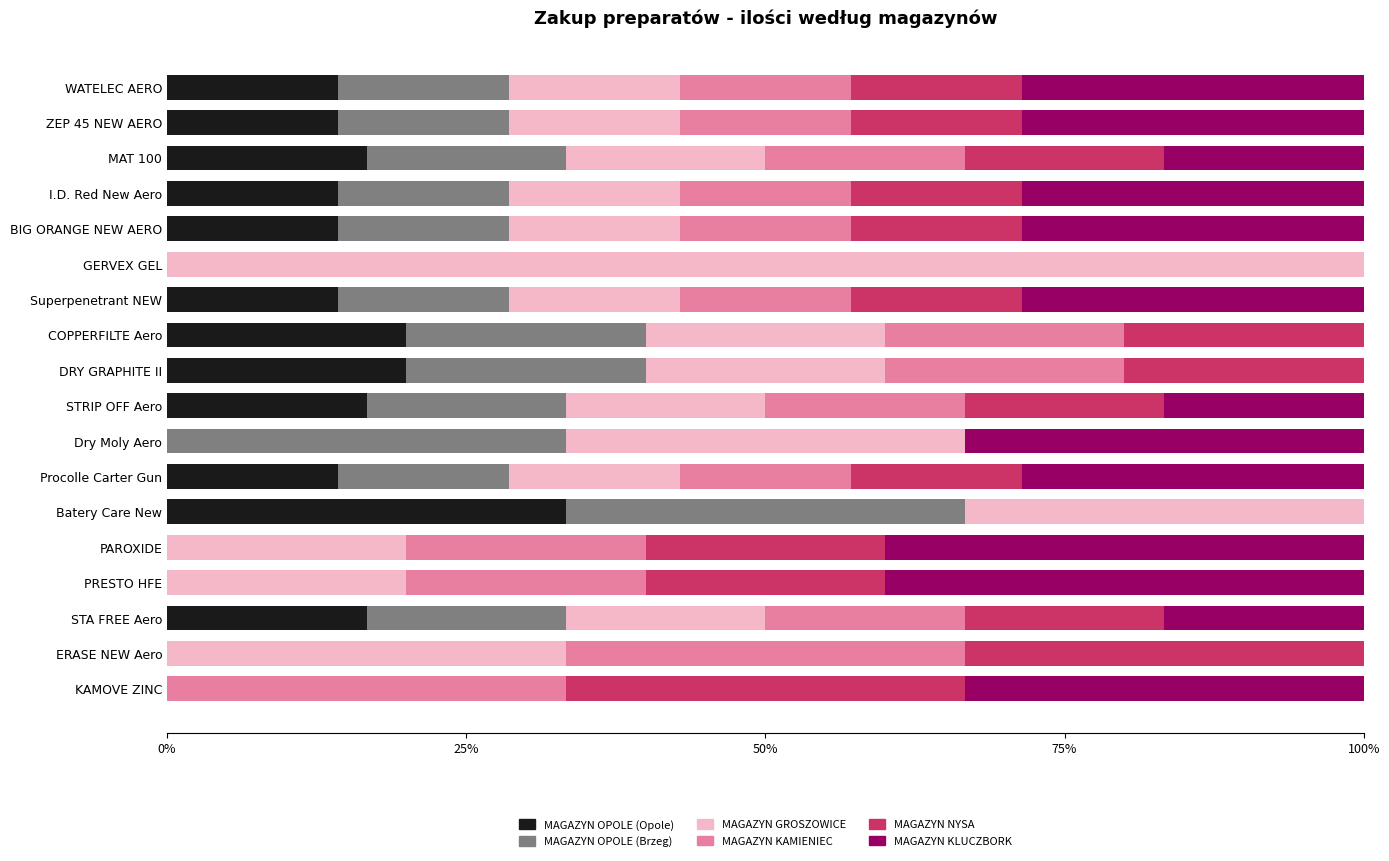

What is the maximum value for MAGAZYN OPOLE (Opole)?

33.3